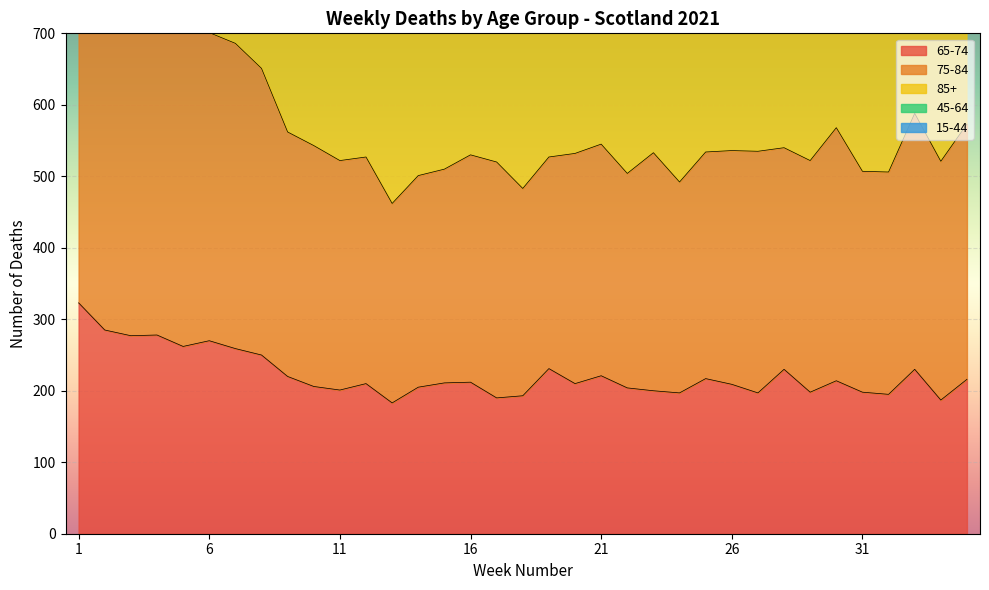

What is the sum of all 85+ values?

33593